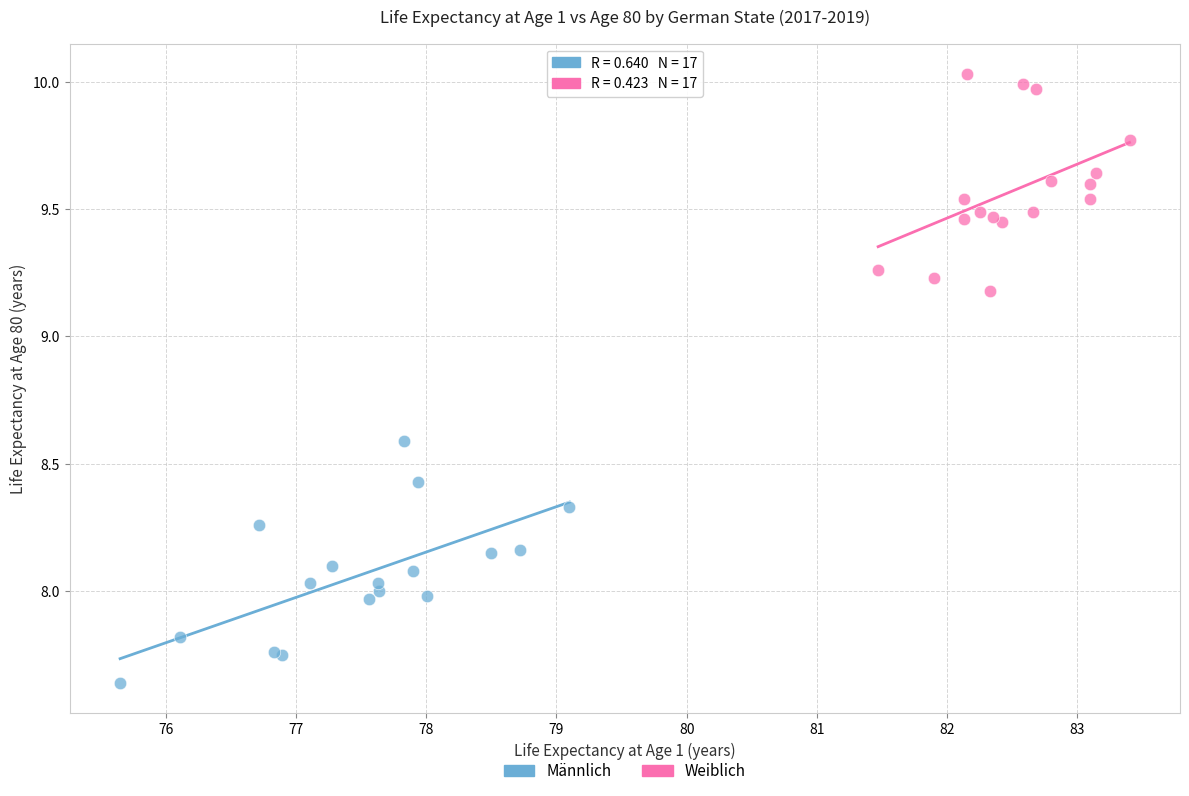

Which series reaches the maximum Y coordinate?

Weiblich